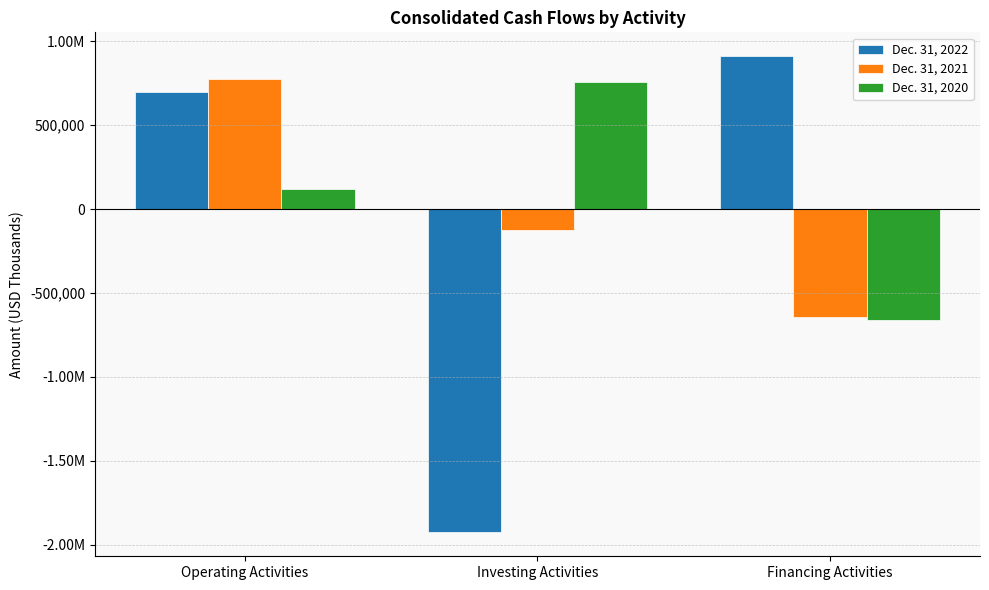

Where is Dec. 31, 2022 nearest to the value -507723?

Operating Activities